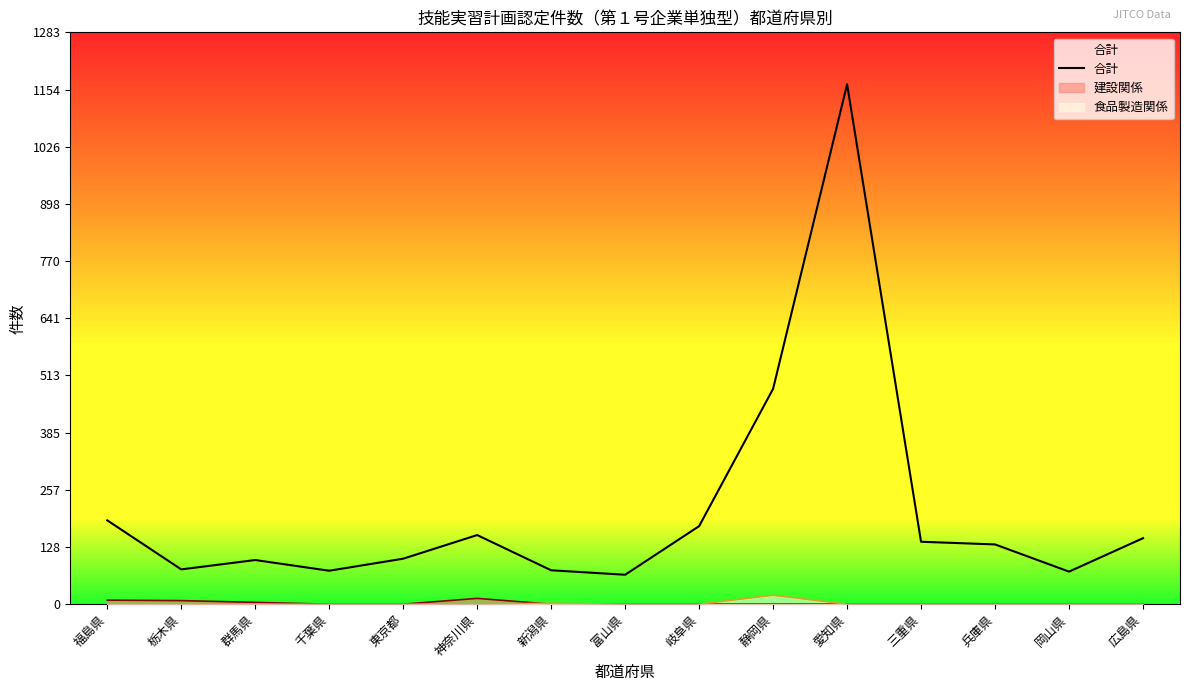

How many points are higher than both their immediate neighbors (excluding endpoints)?

3